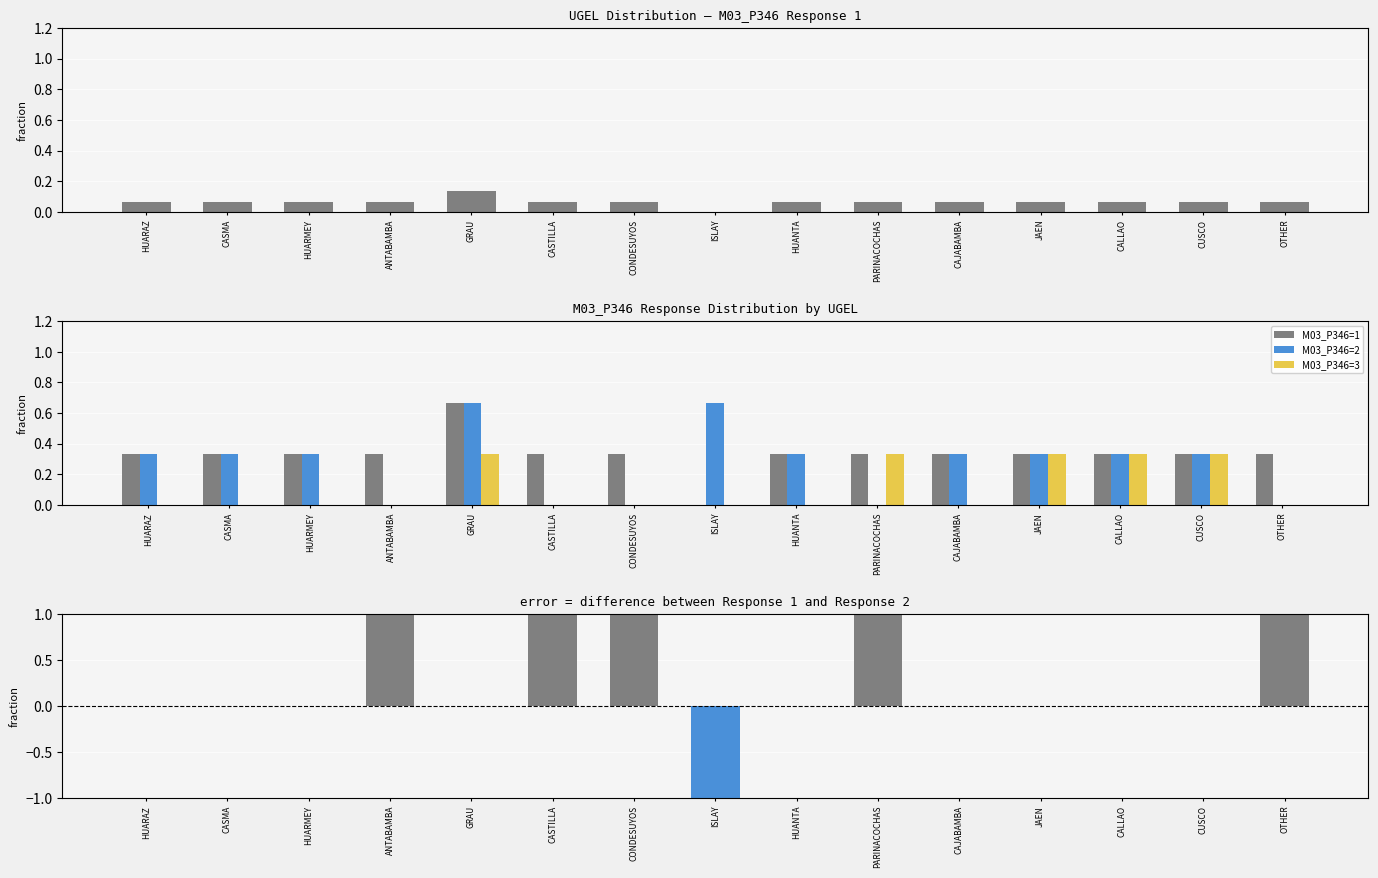

What is the maximum value for M03_P346=2?

0.7